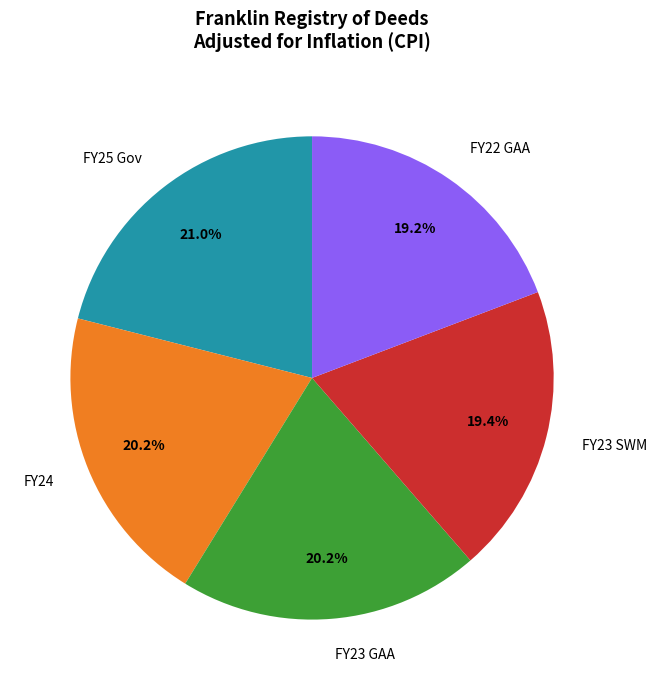

Is FY25 Gov the majority of the pie?

No